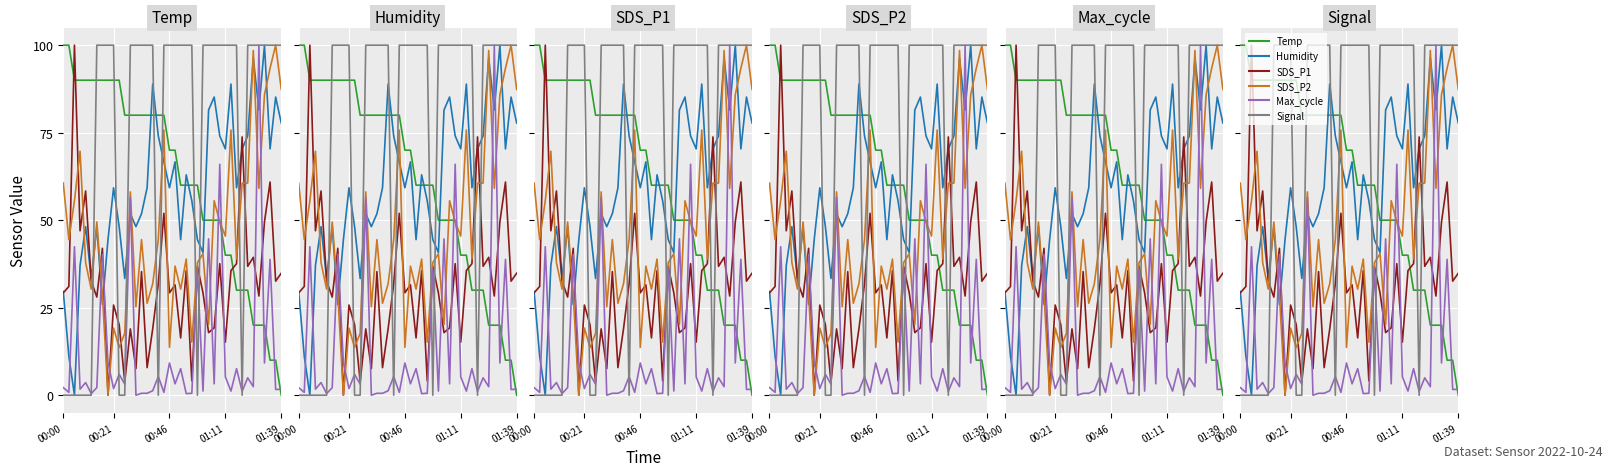

True or false: Humidity has more than 1 points higher than both neighbors.

True